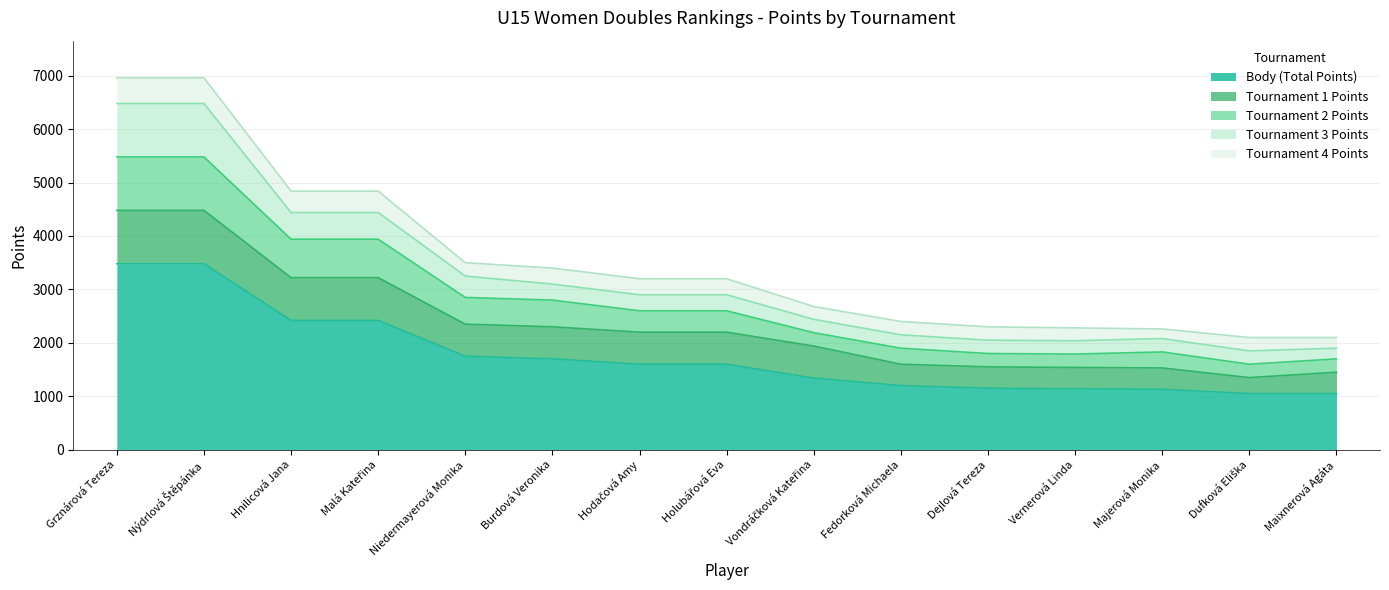

What is the maximum value for Body (Total Points)?

3480